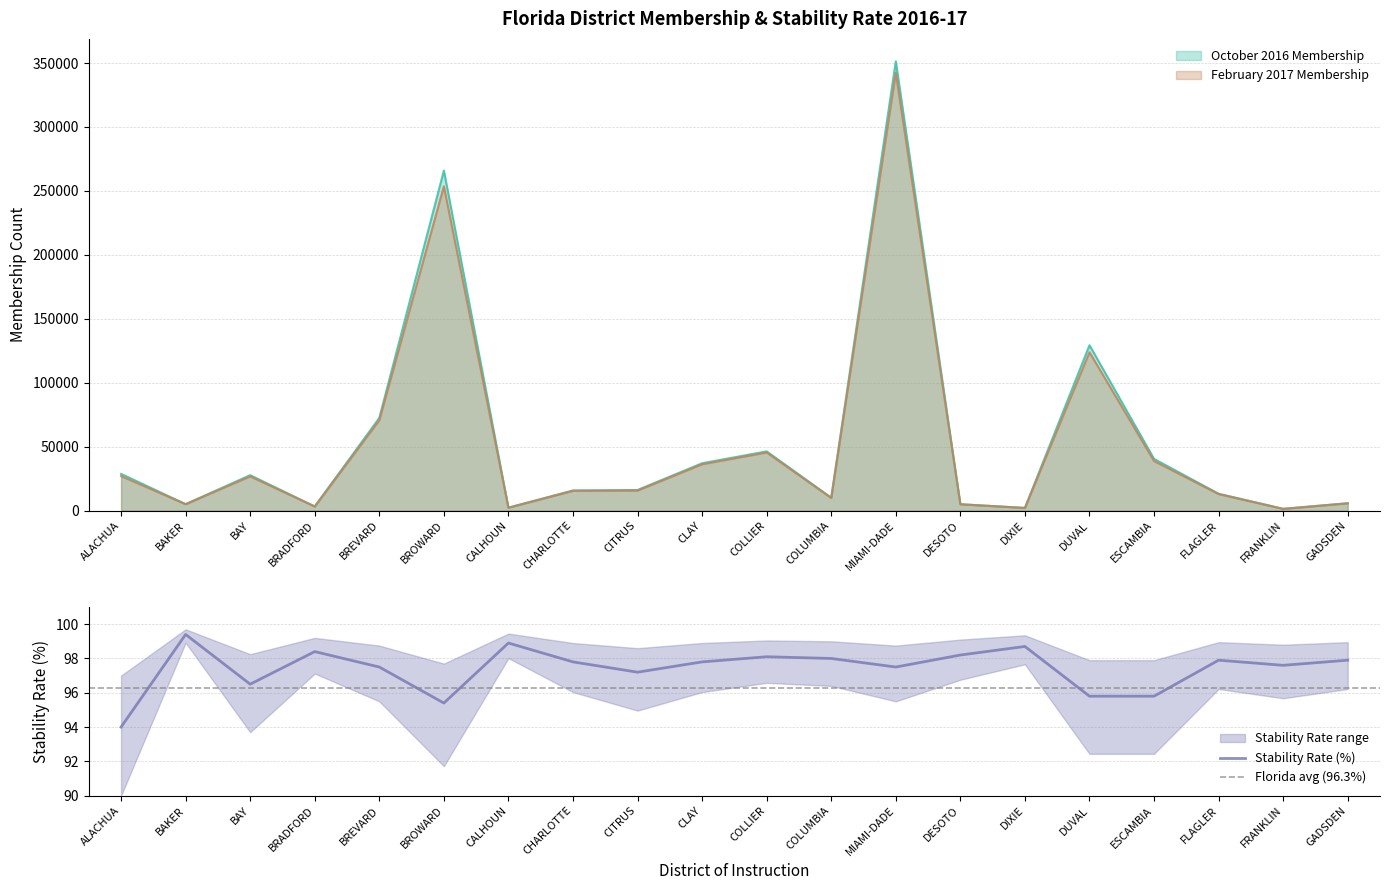

True or false: October 2016 Membership and February 2017 Membership intersect in this chart.

False